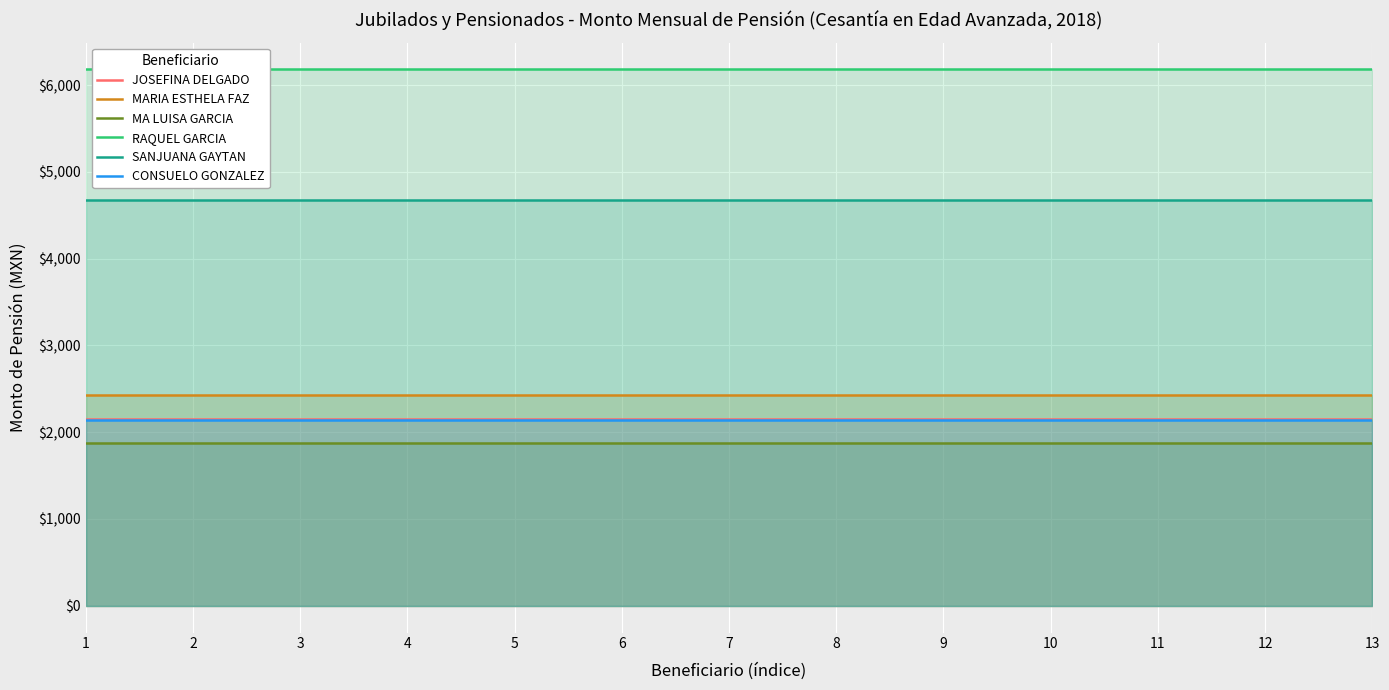

True or false: SANJUANA GAYTAN and MARIA ESTHELA FAZ cross at least once.

False